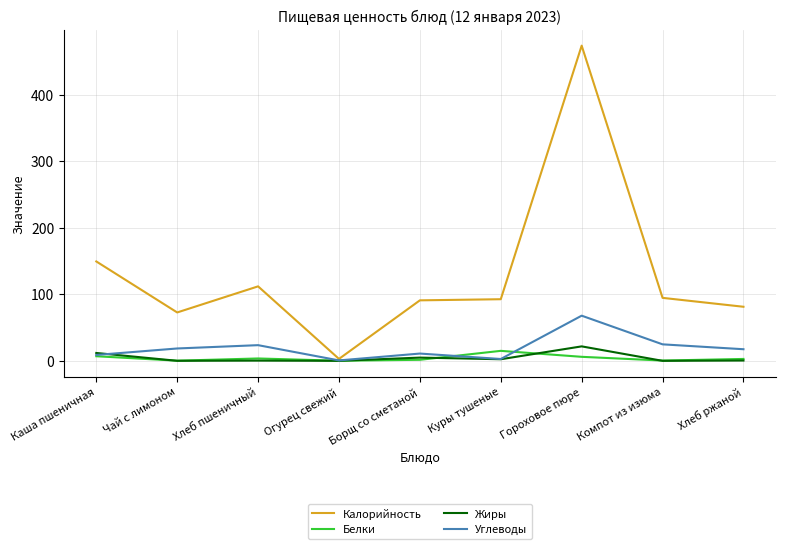

Which series has the widest spread of values?

Калорийность